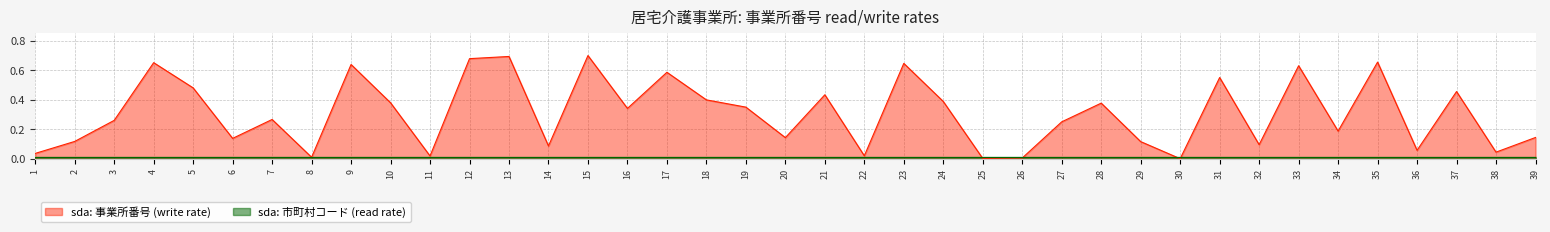

Count the number of values greater than 0.

38